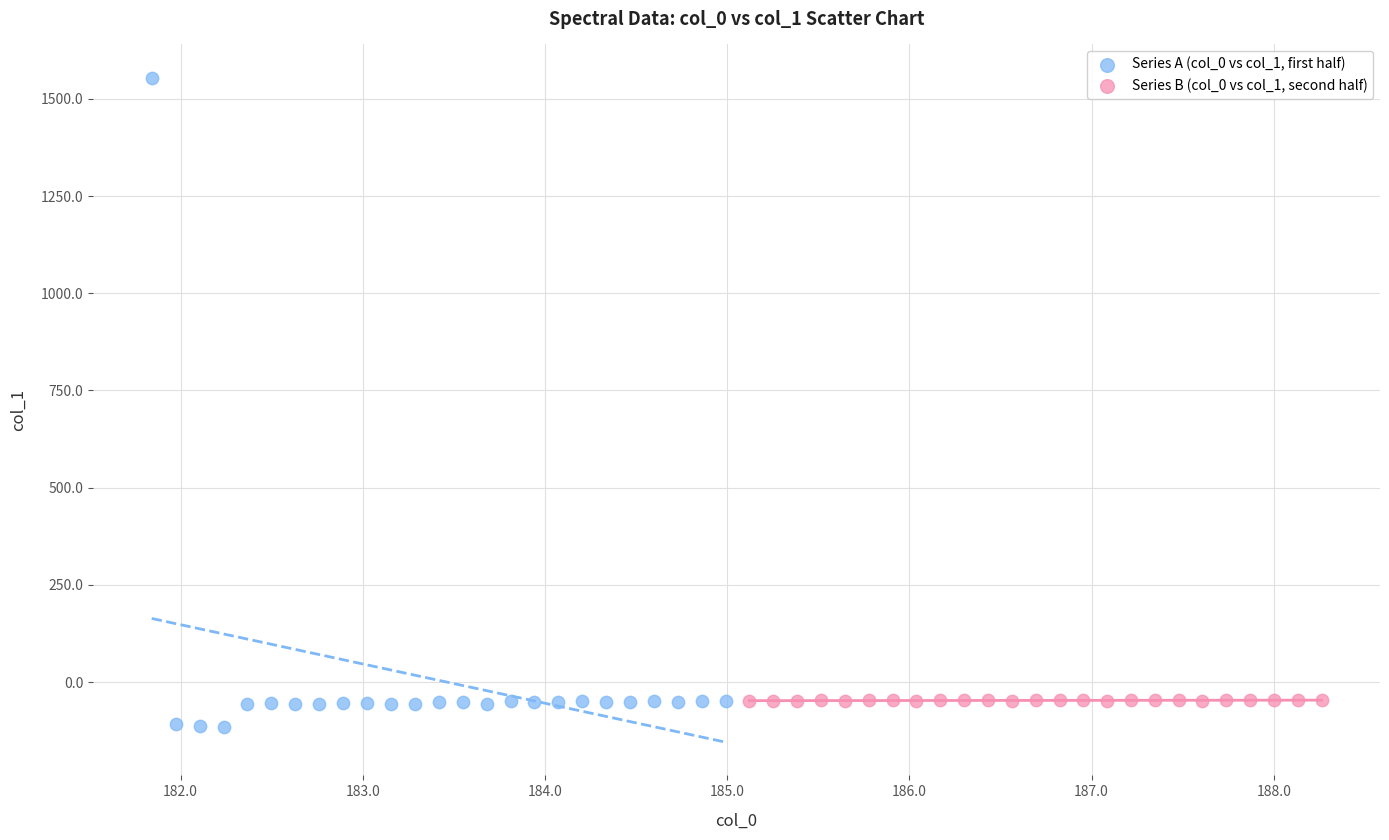

Which series reaches the maximum Y coordinate?

Series A (col_0 vs col_1, first half)